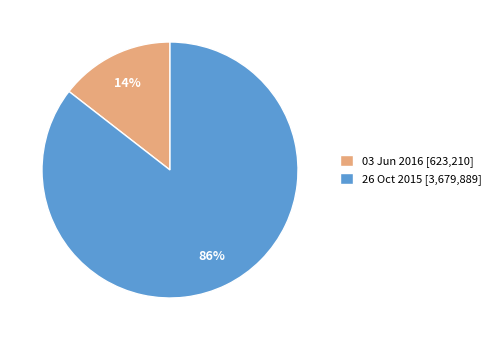

Which category accounts for the majority?

26 Oct 2015